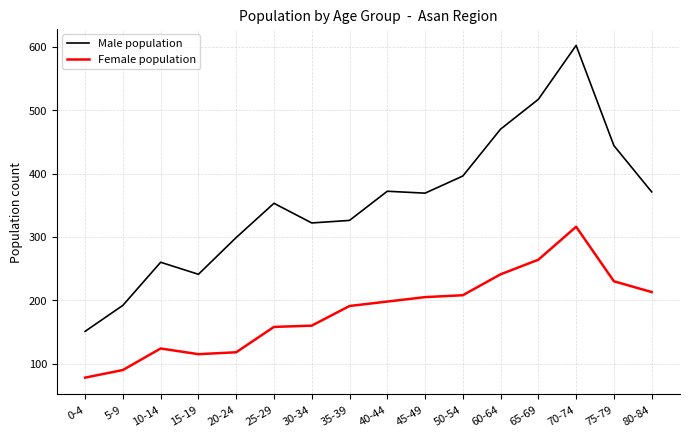

Which series has the largest range (max minus min)?

Male population